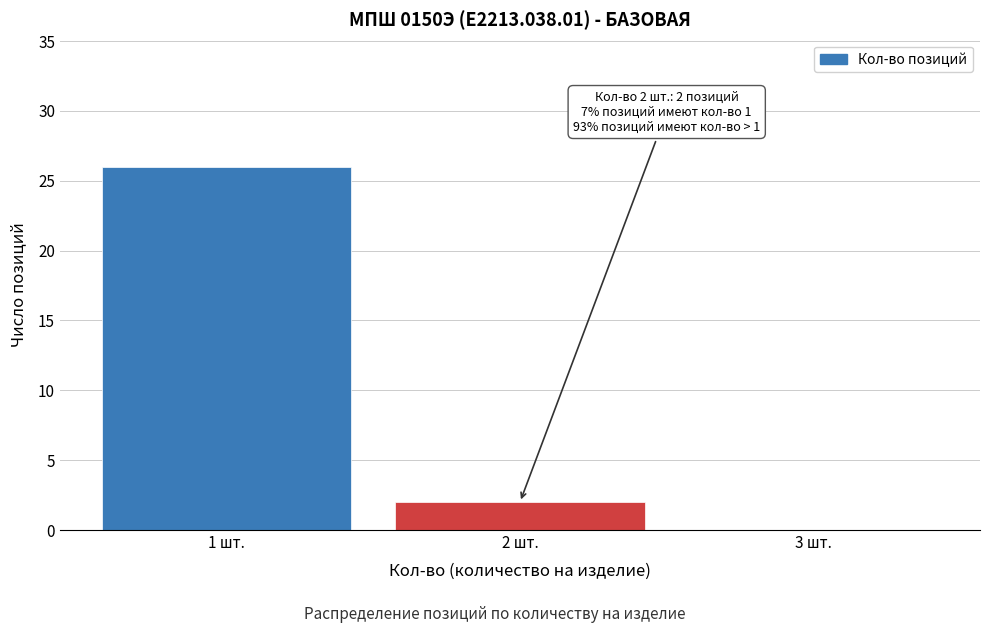

Reading left to right, extract all data points from this chart.

1 шт.=26	2 шт.=2	3 шт.=0